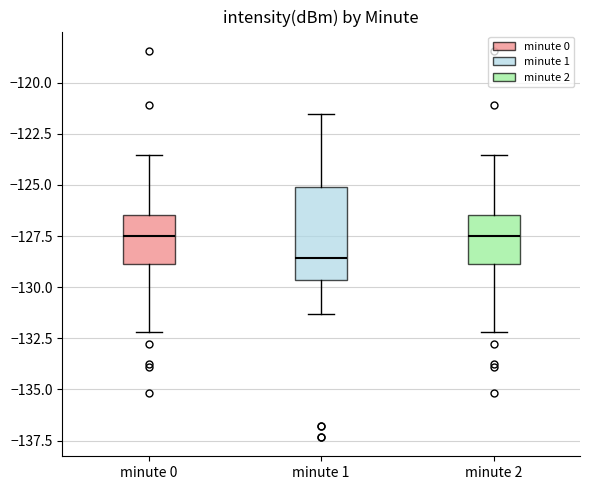

Which box's median line is the lowest?

minute 1